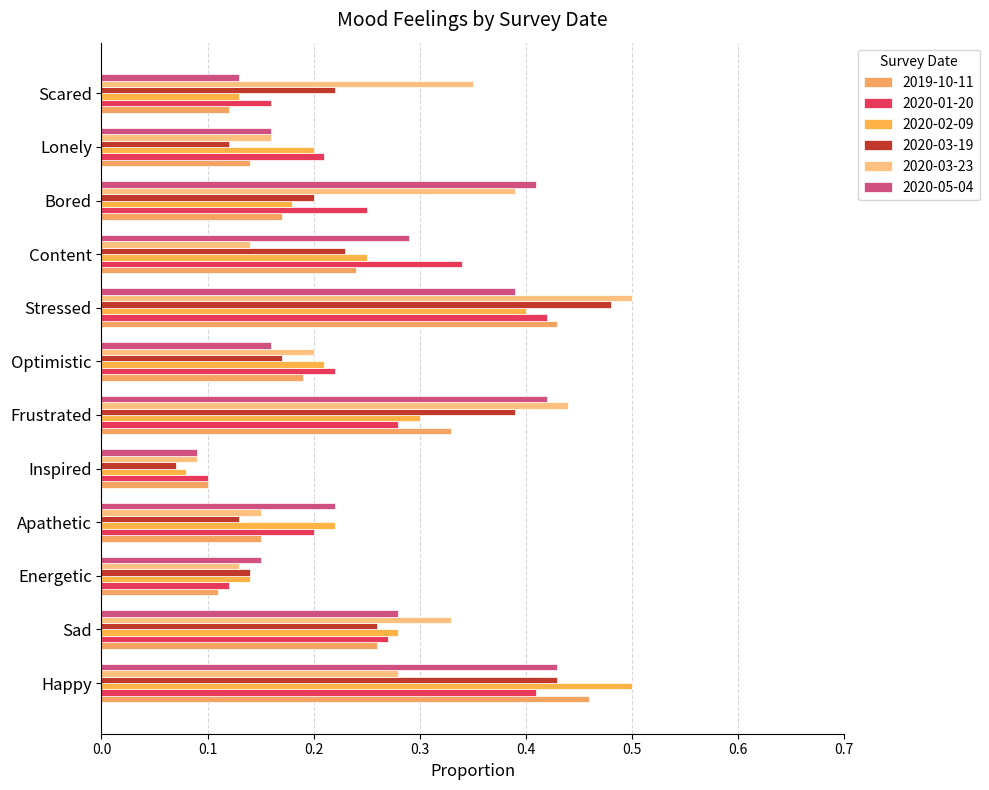

What is the sum of the 2020-05-04 values at Bored and Stressed?

0.8